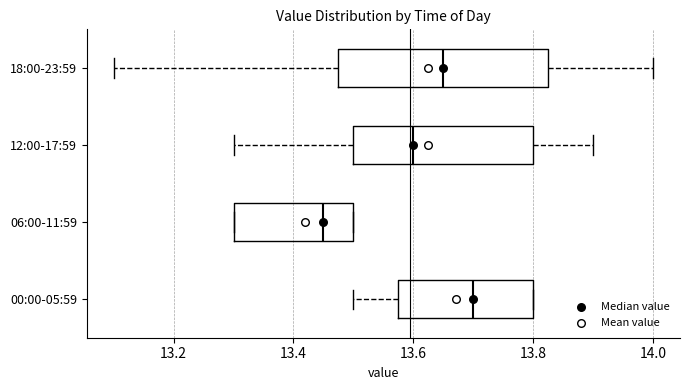

Reading bottom to top, transcribe this box plot: for each box, give where its median line is, the range the box spans, and where its two whiskers end, as read against the x-axis. The values are not printed on the chart, so give them approximately, as read against the axis.

00:00-05:59: median 13.70, box 13.58 to 13.80, whiskers 13.50 to 13.80
06:00-11:59: median 13.46, box 13.30 to 13.50, whiskers 13.30 to 13.50
12:00-17:59: median 13.60, box 13.50 to 13.80, whiskers 13.30 to 13.90
18:00-23:59: median 13.66, box 13.48 to 13.82, whiskers 13.10 to 14.00